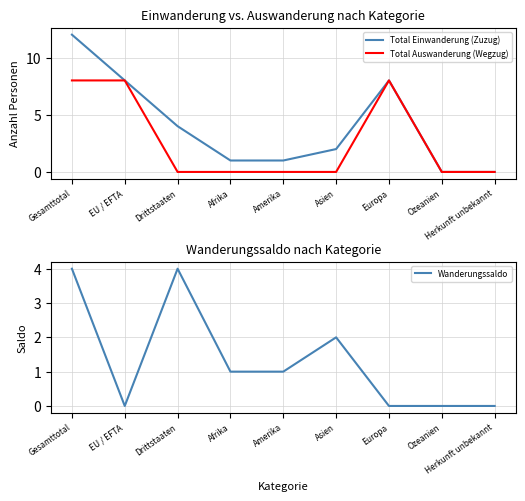

List the labels in order of Wanderungssaldo value, largest first.

Gesamttotal, Drittstaaten, Asien, Afrika, Amerika, EU / EFTA, Europa, Ozeanien, Herkunft unbekannt